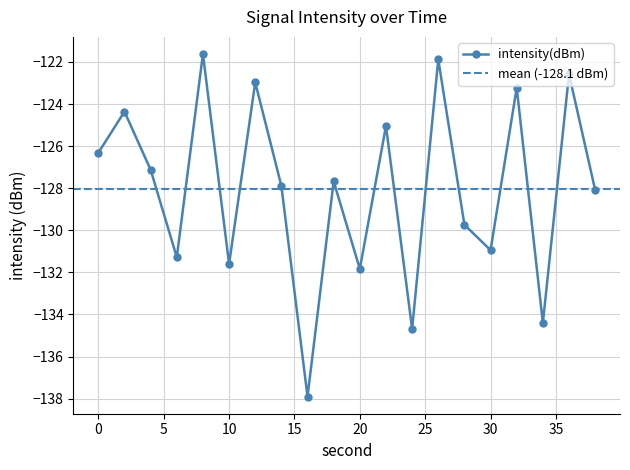

True or false: there are more than 2 points higher than both neighbors.

True